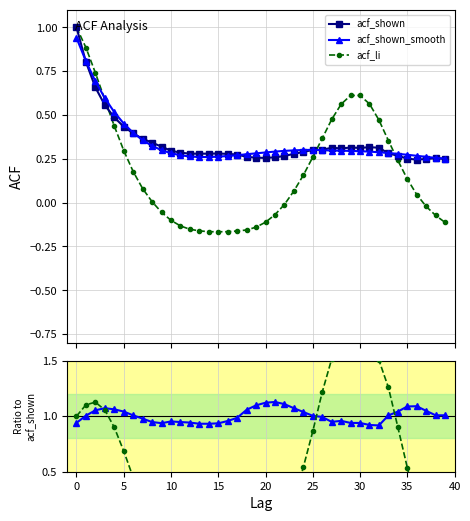

True or false: acf_shown has a value of 0.3 at 12.

True